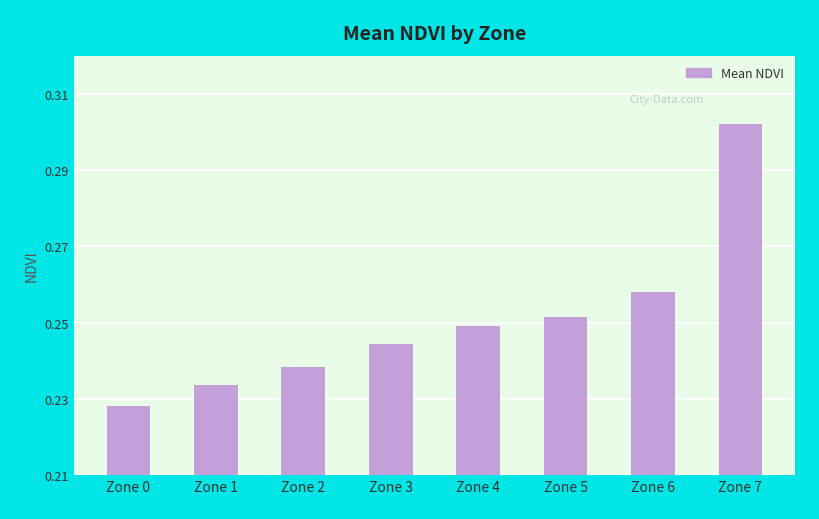

At which label is the value closest to 0?

Zone 0